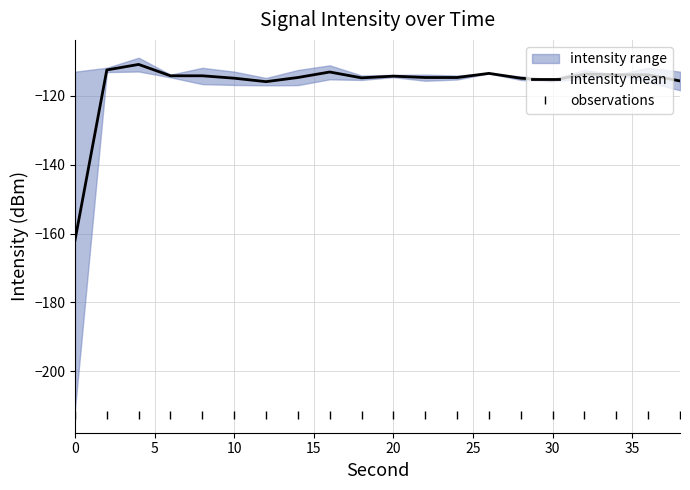

Which series has the largest total across all categories?

intensity mean